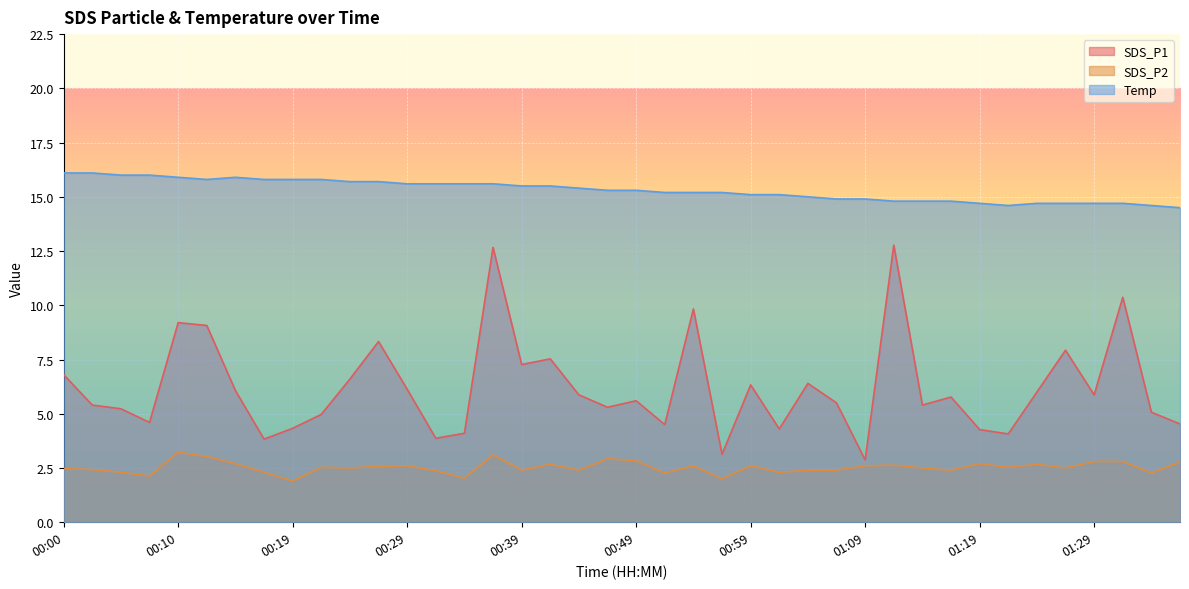

What is the difference between the maximum and minimum values in the Temp series?

1.6